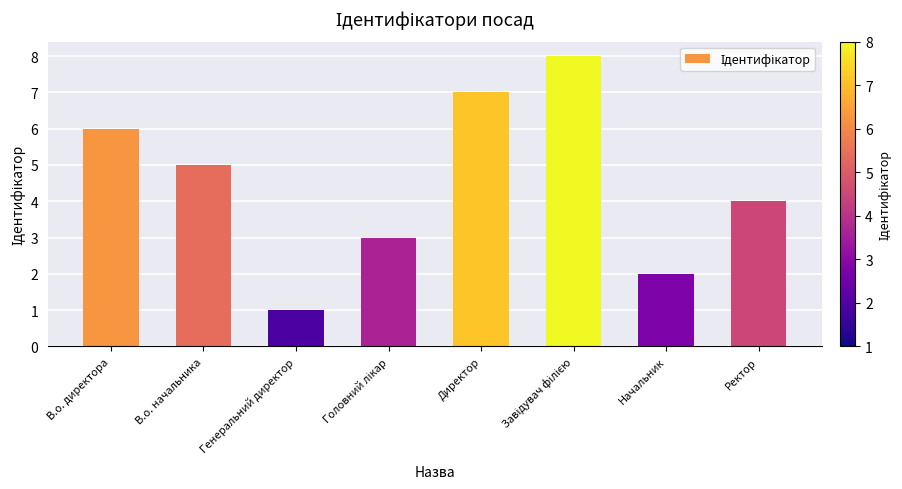

What position from the right is Ректор?

1